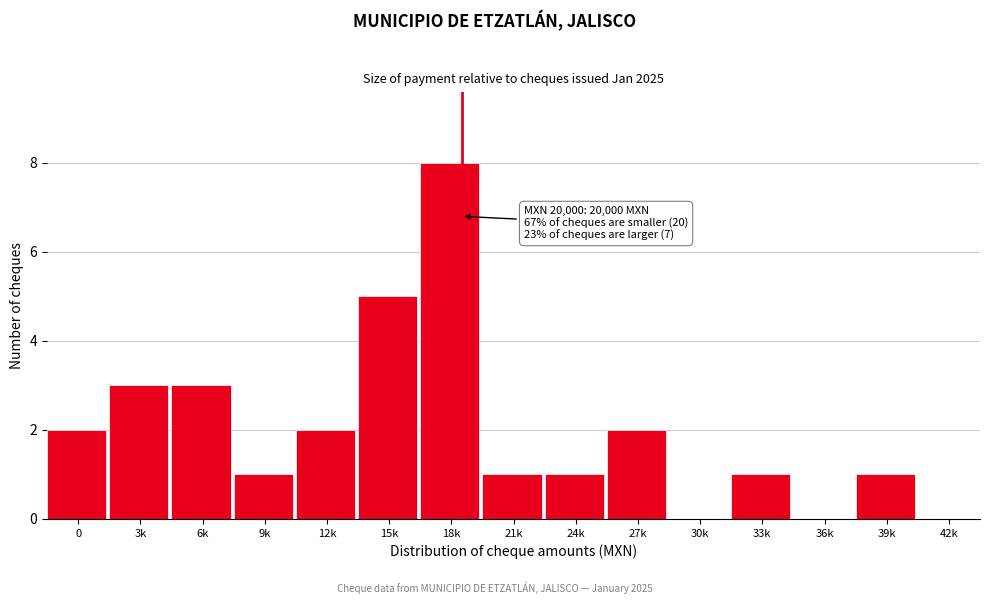

Which category has the highest value across all series?

18k